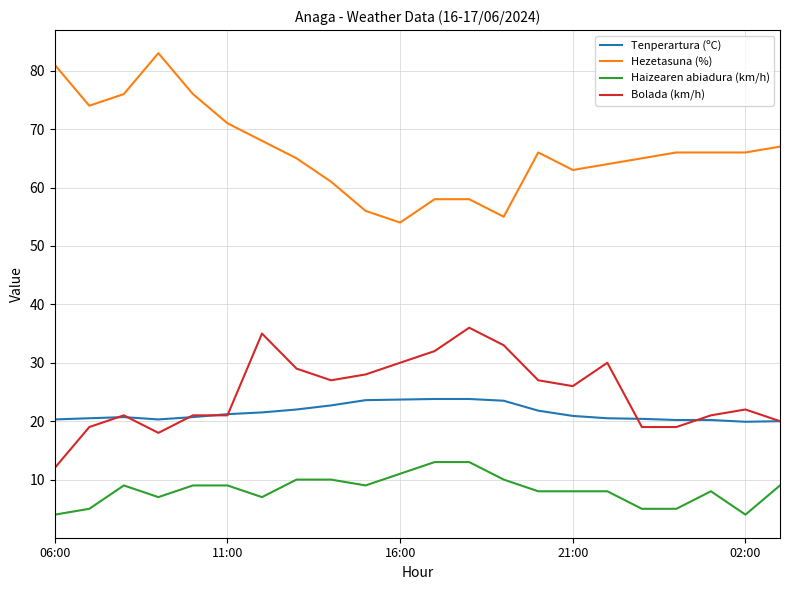

True or false: Bolada (km/h) and Haizearen abiadura (km/h) intersect in this chart.

False